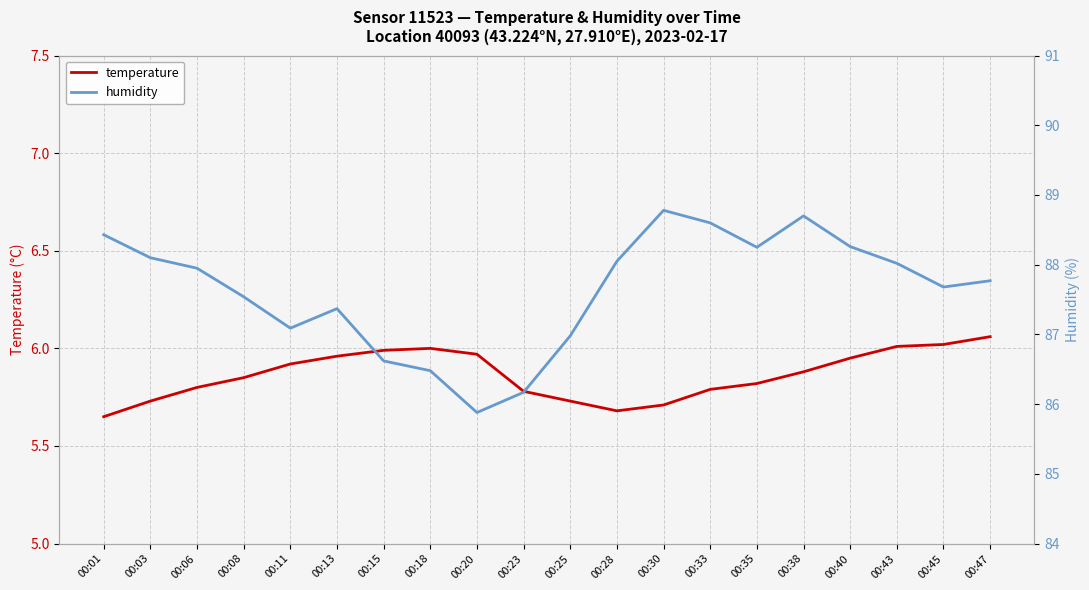

Is the value of temperature at 00:40 greater than the value of humidity at 00:45?

No